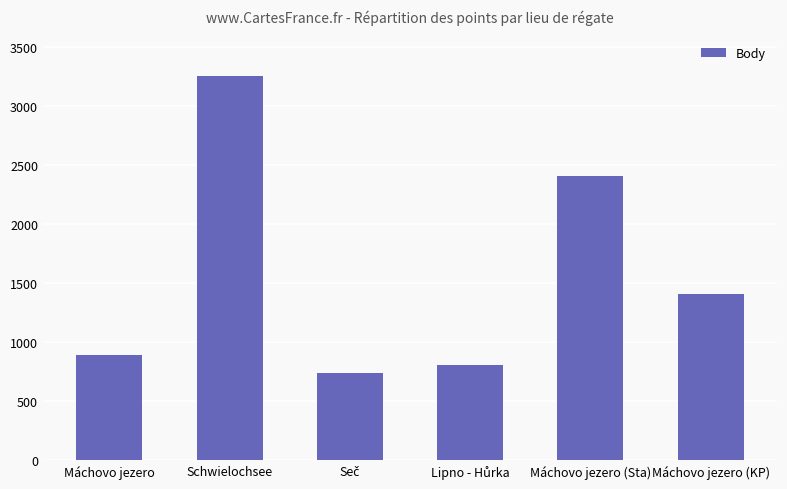

Are the bars grouped side by side (vs. stacked)?

No